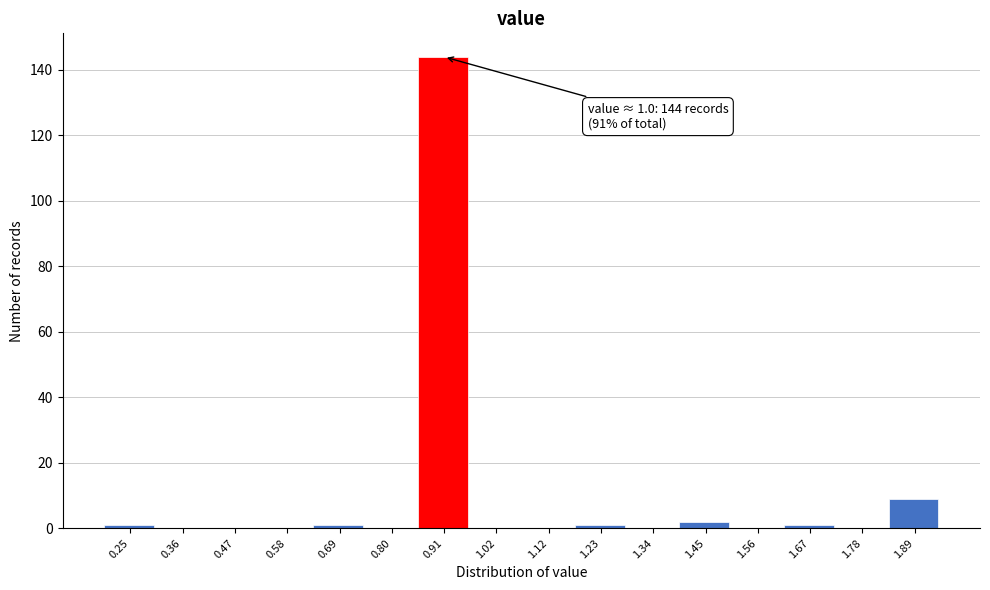

Reading left to right, transcribe all the data shown in this chart.

0.25=1	0.36=0	0.47=0	0.58=0	0.69=1	0.80=0	0.91=144	1.02=0	1.12=0	1.23=1	1.34=0	1.45=2	1.56=0	1.67=1	1.78=0	1.89=9